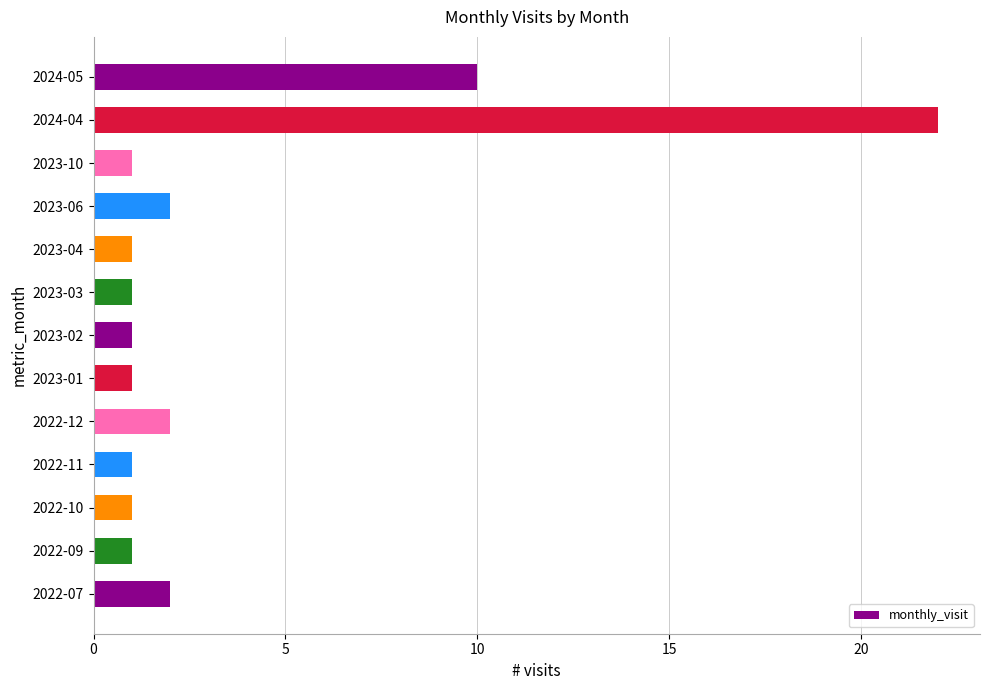

Reading bottom to top, transcribe all the data shown in this chart.

2022-07=2	2022-09=1	2022-10=1	2022-11=1	2022-12=2	2023-01=1	2023-02=1	2023-03=1	2023-04=1	2023-06=2	2023-10=1	2024-04=22	2024-05=10